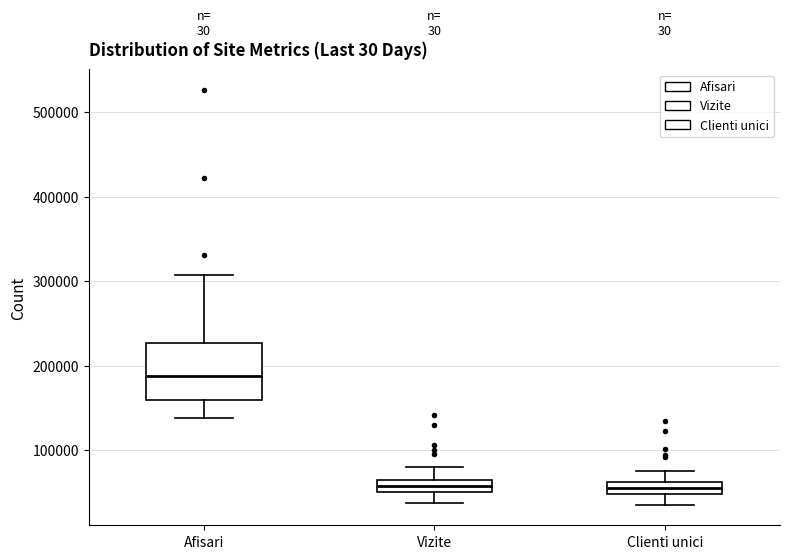

Comparing the boxes themselves (not the whiskers), which one is the tallest?

Afisari